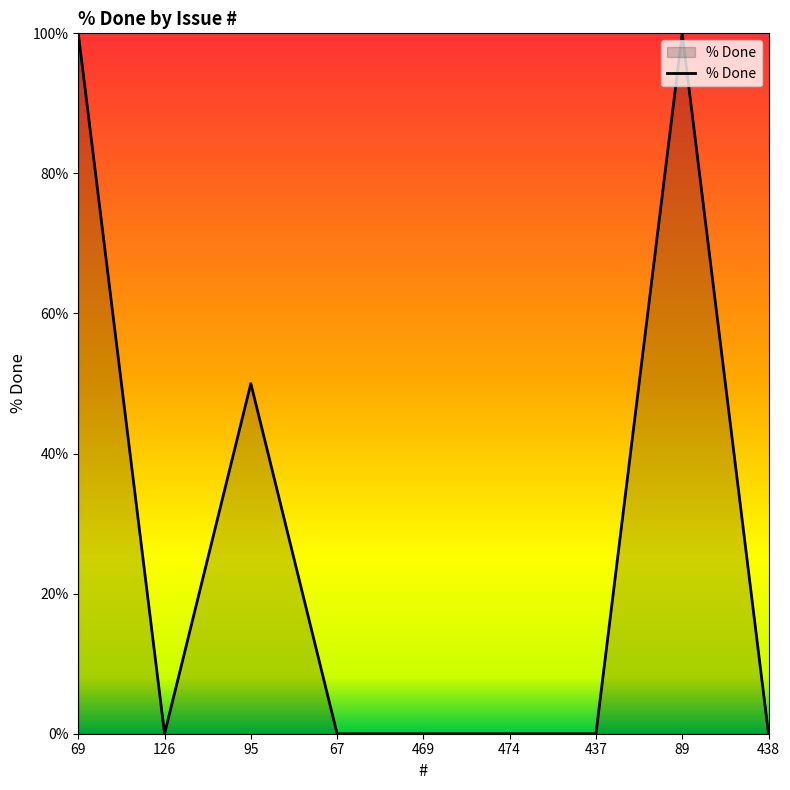

How many categories are shown in the chart?

9